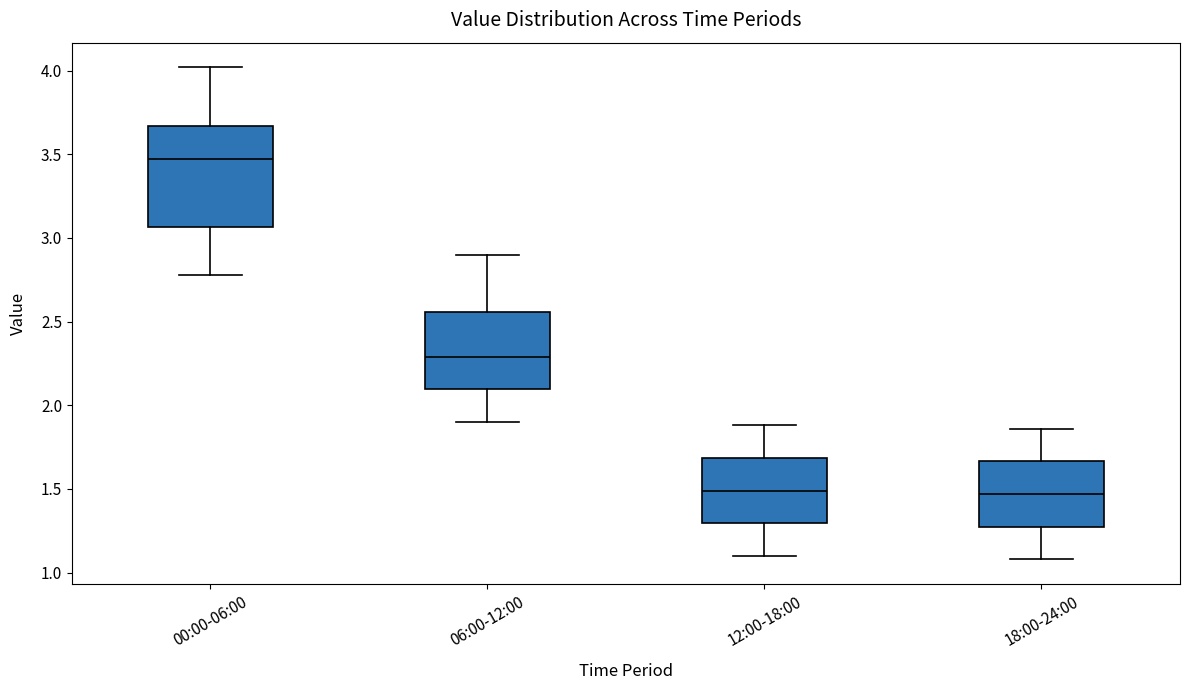

Comparing the boxes themselves (not the whiskers), which one is the tallest?

00:00-06:00